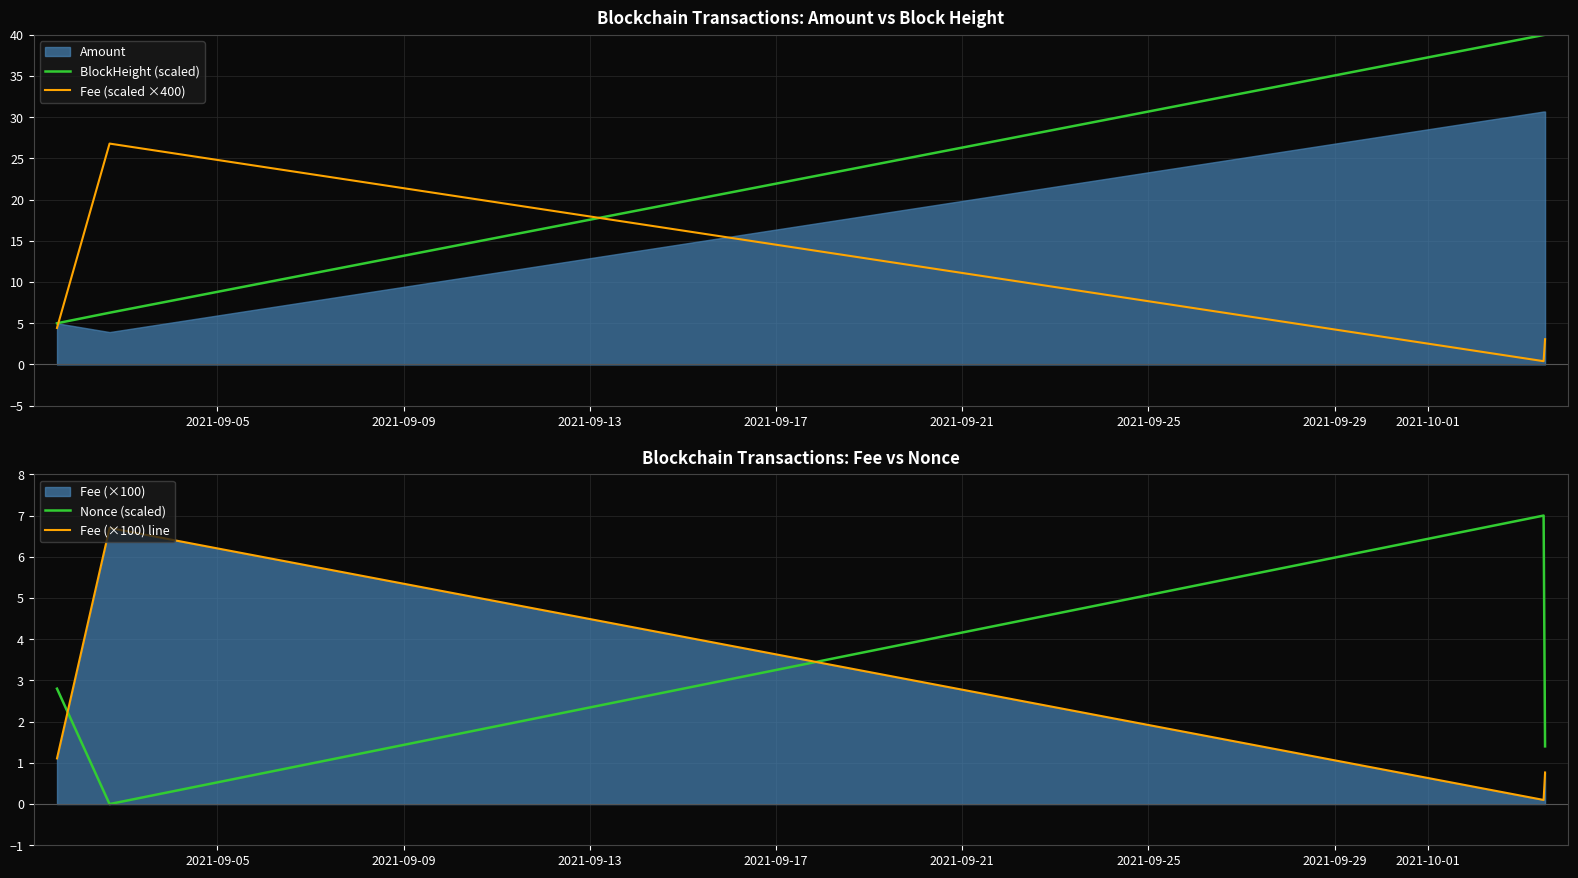

True or false: Fee (scaled ×400) and BlockHeight (scaled) intersect in this chart.

True